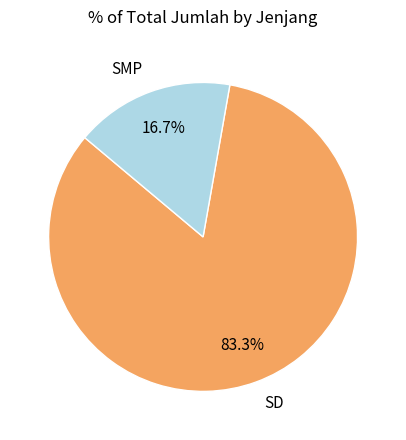

Which has a higher value, SMP or SD?

SD